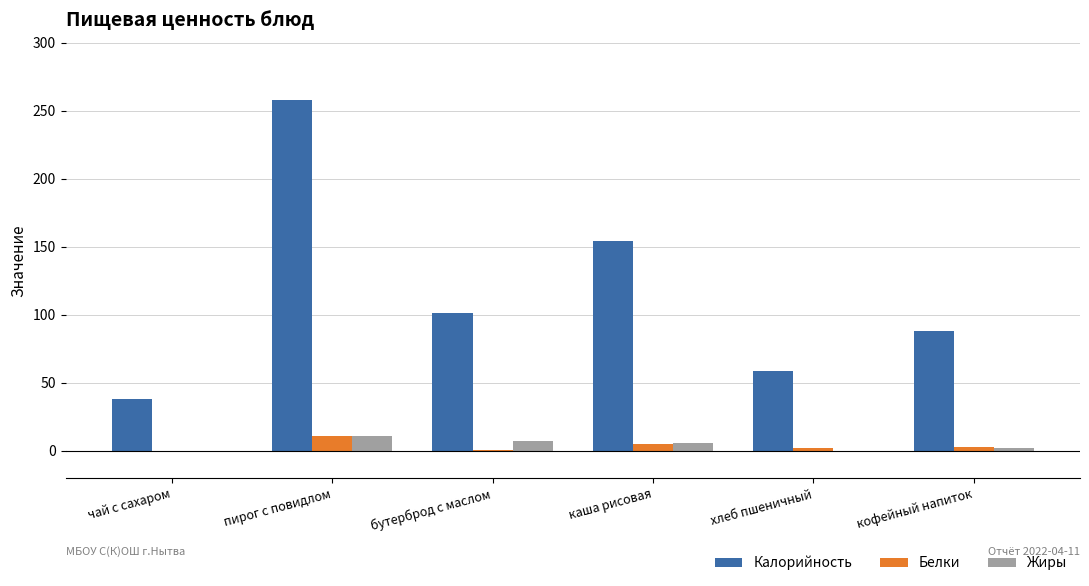

At which label does Калорийность reach its peak?

пирог с повидлом